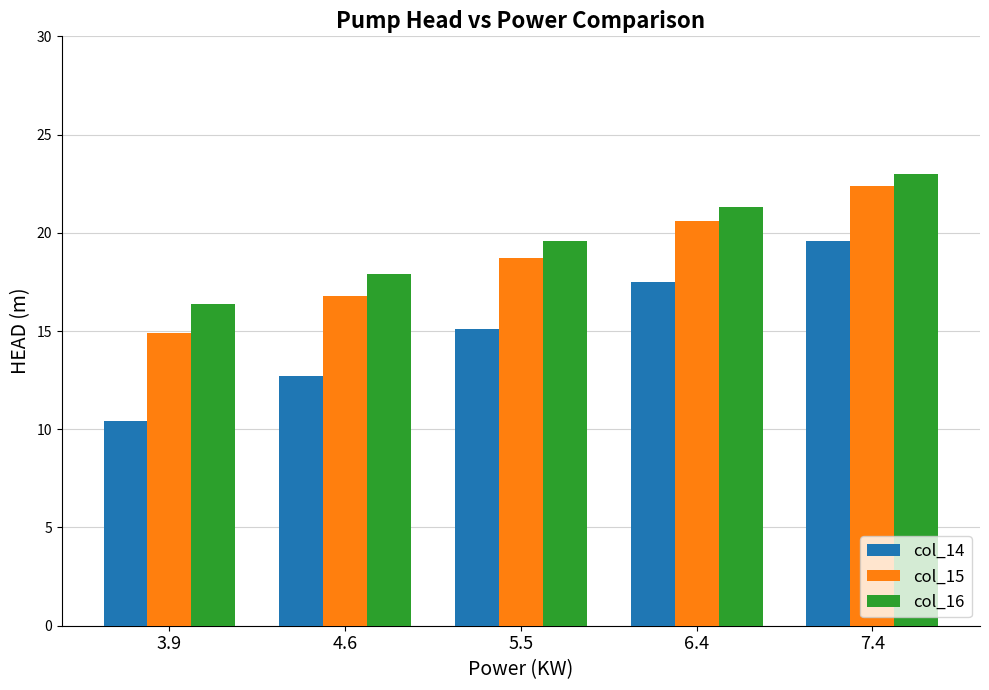

Reading left to right, what are all the values shown in this chart?

col_14: 3.9=10.4	4.6=12.7	5.5=15.1	6.4=17.5	7.4=19.6
col_15: 3.9=14.9	4.6=16.8	5.5=18.7	6.4=20.6	7.4=22.4
col_16: 3.9=16.4	4.6=17.9	5.5=19.6	6.4=21.3	7.4=23.0